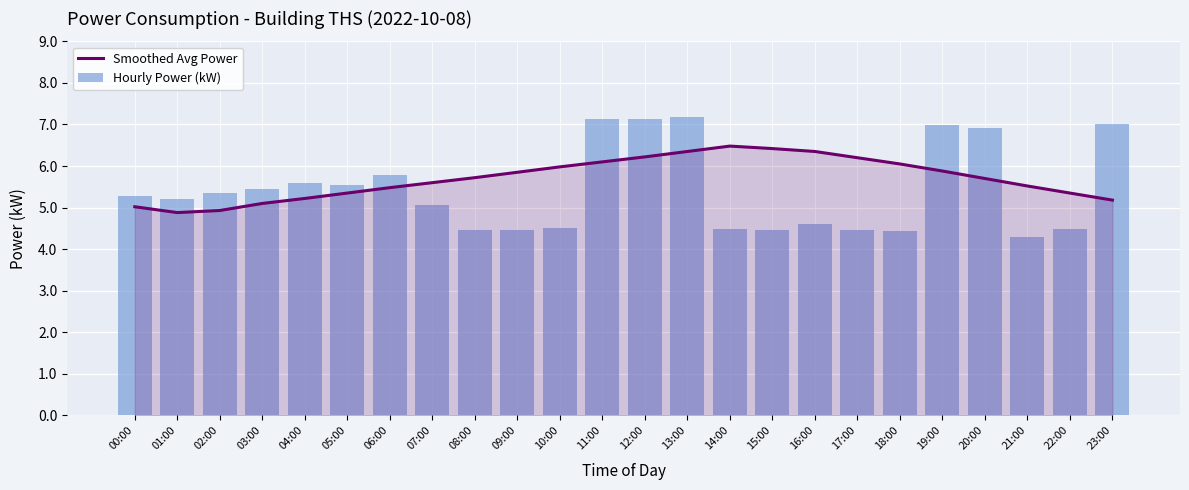

What is the total value across all series at 23:00?

12.2